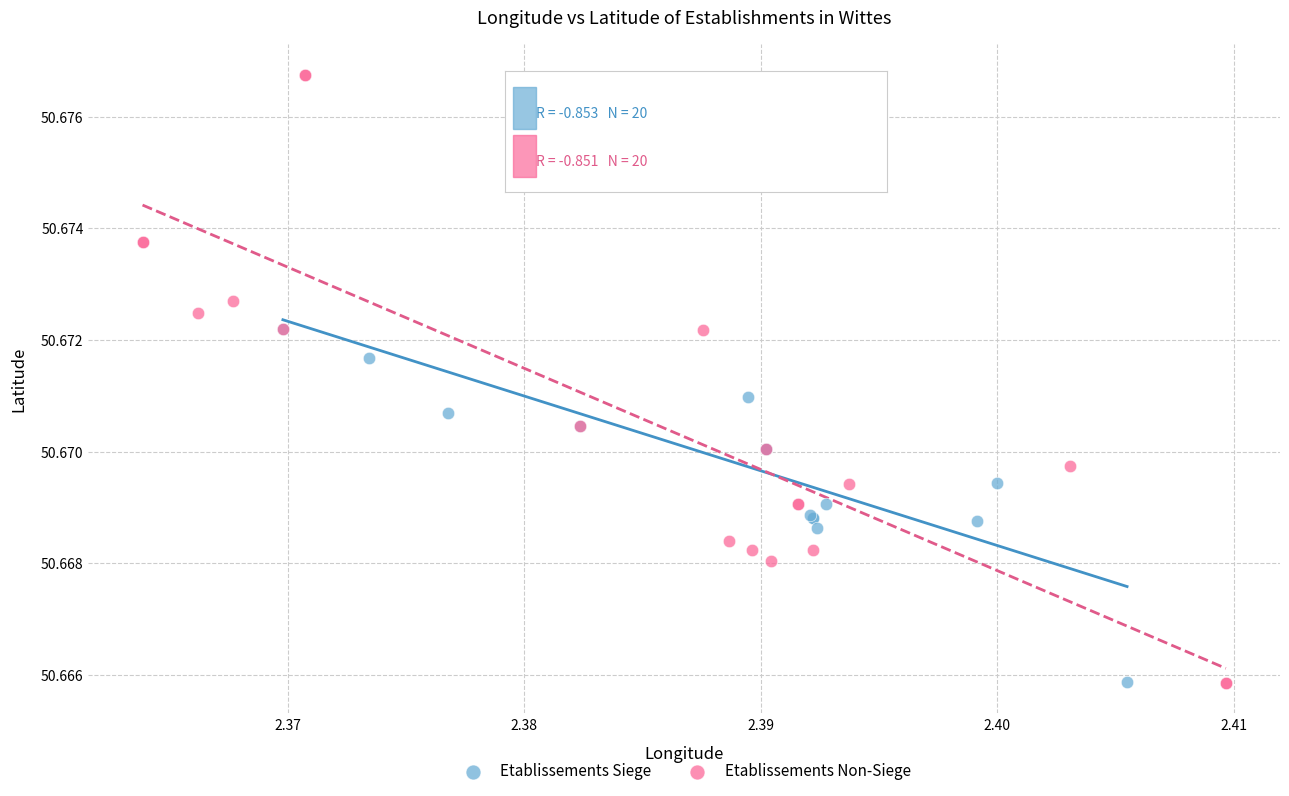

Which series has the largest Y range (max minus min)?

Etablissements Non-Siege